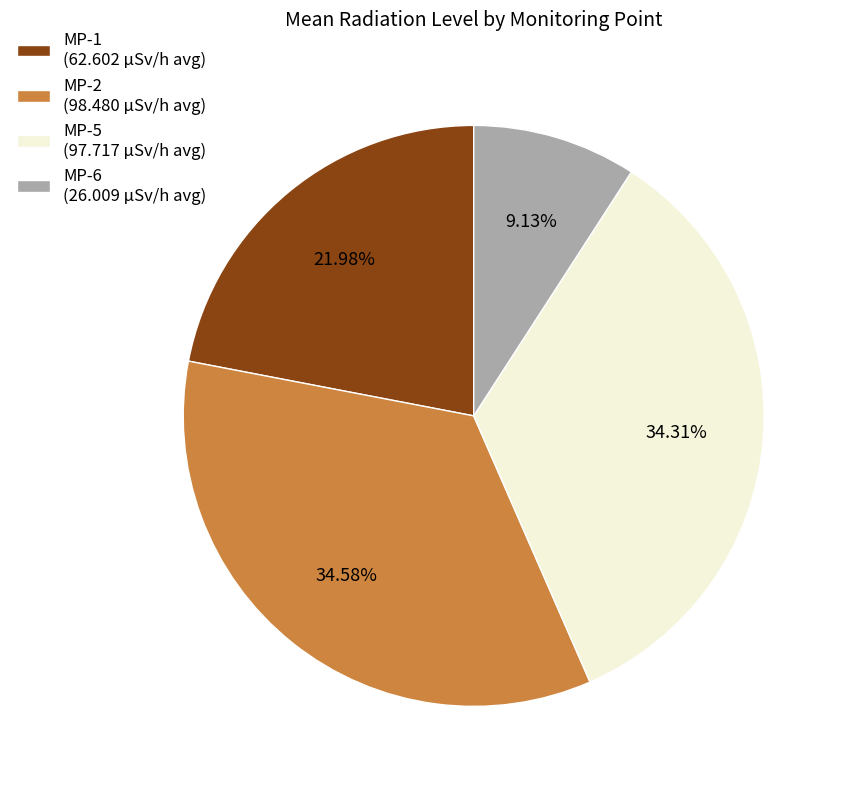

Does MP-1 (62.602 µSv/h avg) represent more than half of the total?

No